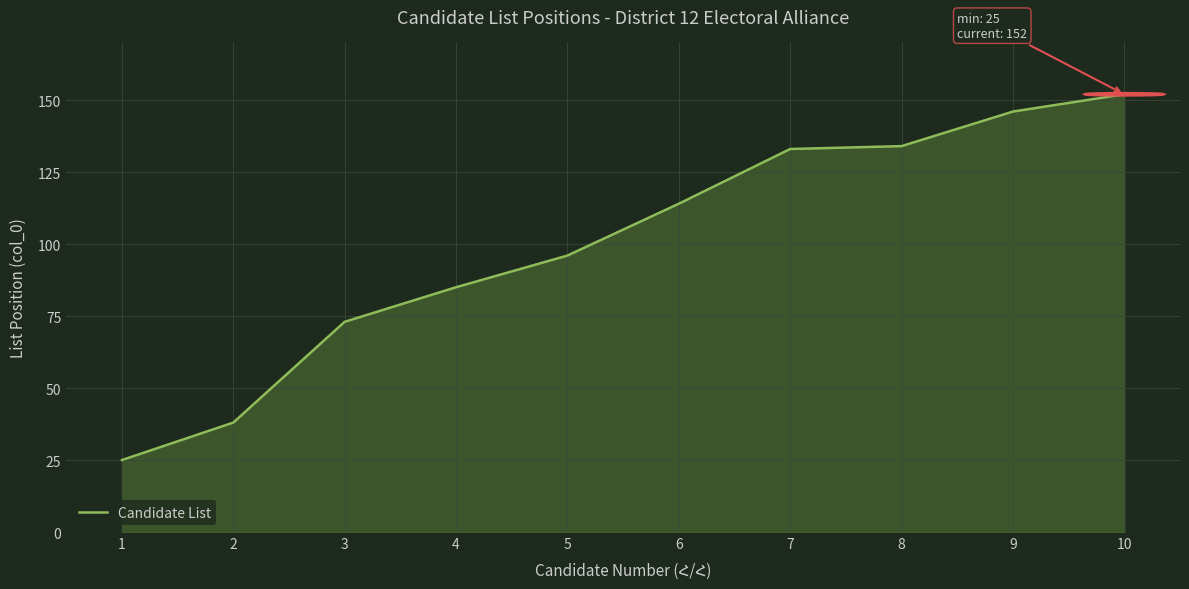

What is the change in value from 7 to 10?

+19